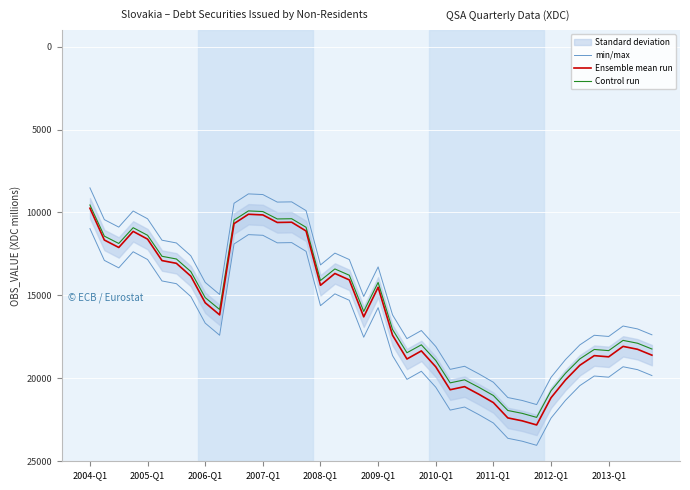

What is the total value across all series at 2013-Q1?

54507.4